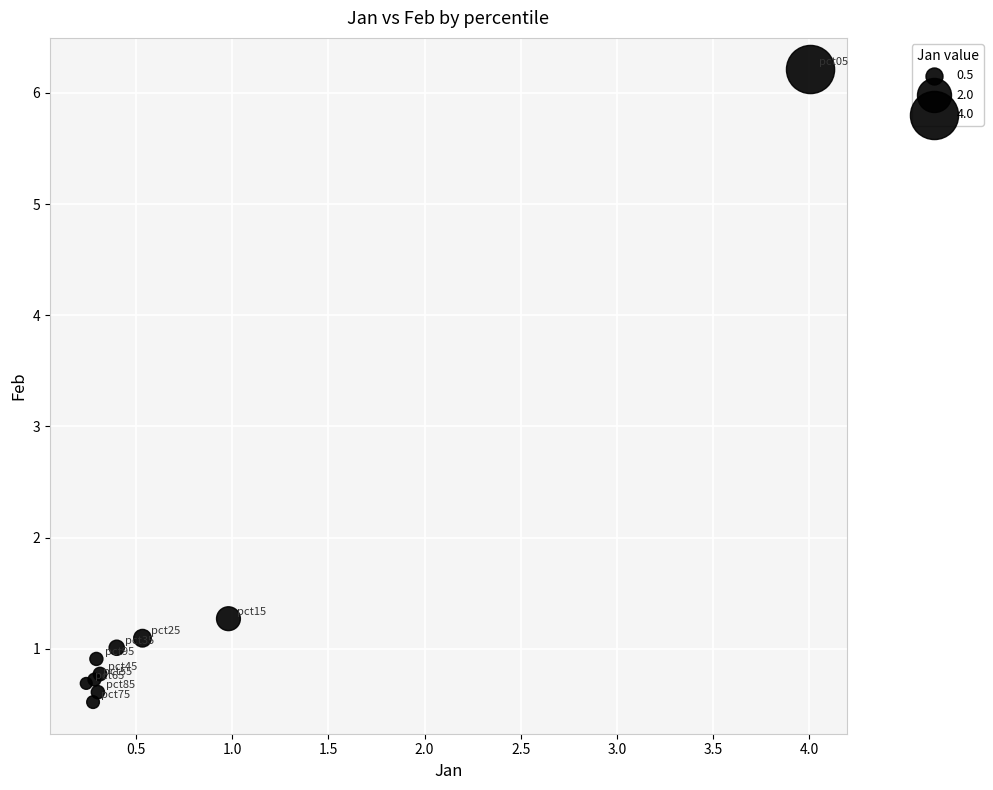

What Y value in the scatter plot is closest to 3?

1.3